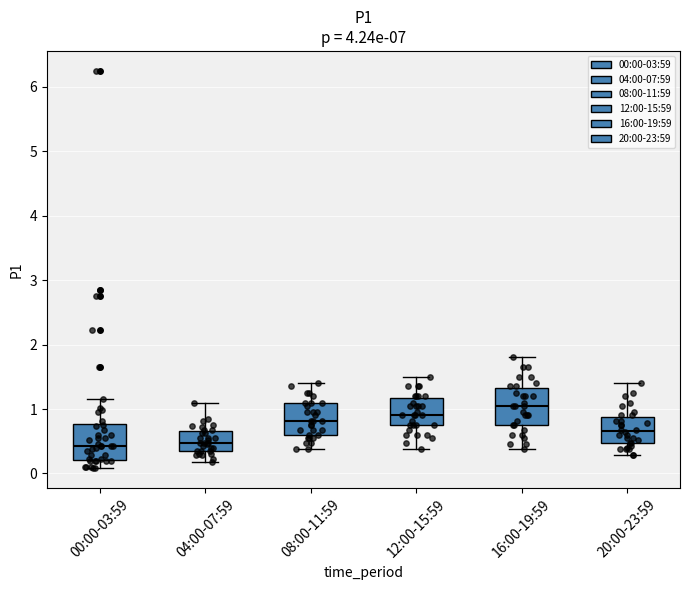

Reading left to right, transcribe this box plot: for each box, give where its median line is, the range the box spans, and where its two whiskers end, as read against the y-axis. The values are not printed on the chart, so give them approximately, as read against the axis.

00:00-03:59: median 0.4, box 0.2 to 0.8, whiskers 0.1 to 1.2
04:00-07:59: median 0.5, box 0.4 to 0.7, whiskers 0.2 to 1.1
08:00-11:59: median 0.8, box 0.6 to 1.1, whiskers 0.4 to 1.4
12:00-15:59: median 0.9, box 0.8 to 1.2, whiskers 0.4 to 1.5
16:00-19:59: median 1.1, box 0.8 to 1.3, whiskers 0.4 to 1.8
20:00-23:59: median 0.7, box 0.5 to 0.9, whiskers 0.3 to 1.4